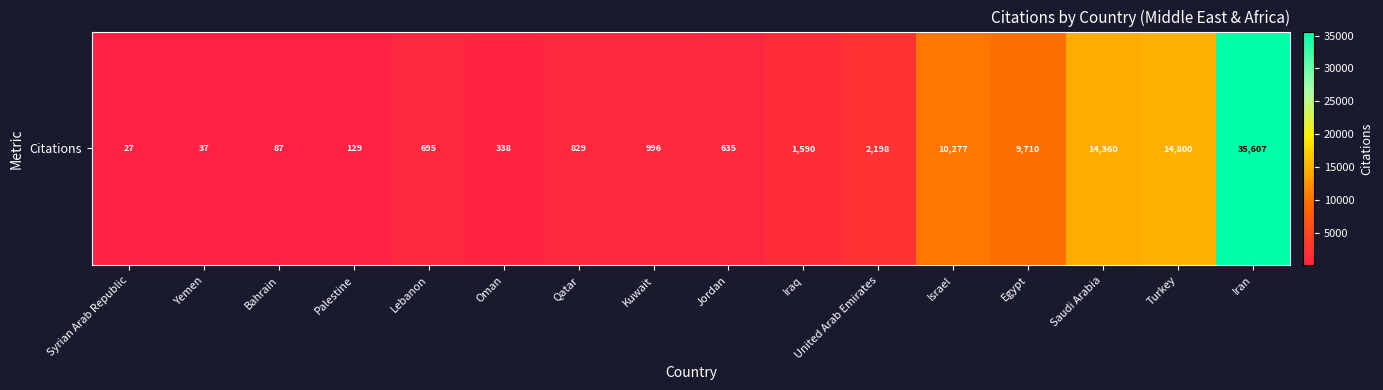

Reading left to right, what are all the values shown in this chart?

Syrian Arab Republic=27	Yemen=37	Bahrain=87	Palestine=129	Lebanon=695	Oman=338	Qatar=829	Kuwait=996	Jordan=635	Iraq=1590	United Arab Emirates=2198	Israel=10277	Egypt=9710	Saudi Arabia=14360	Turkey=14800	Iran=35607